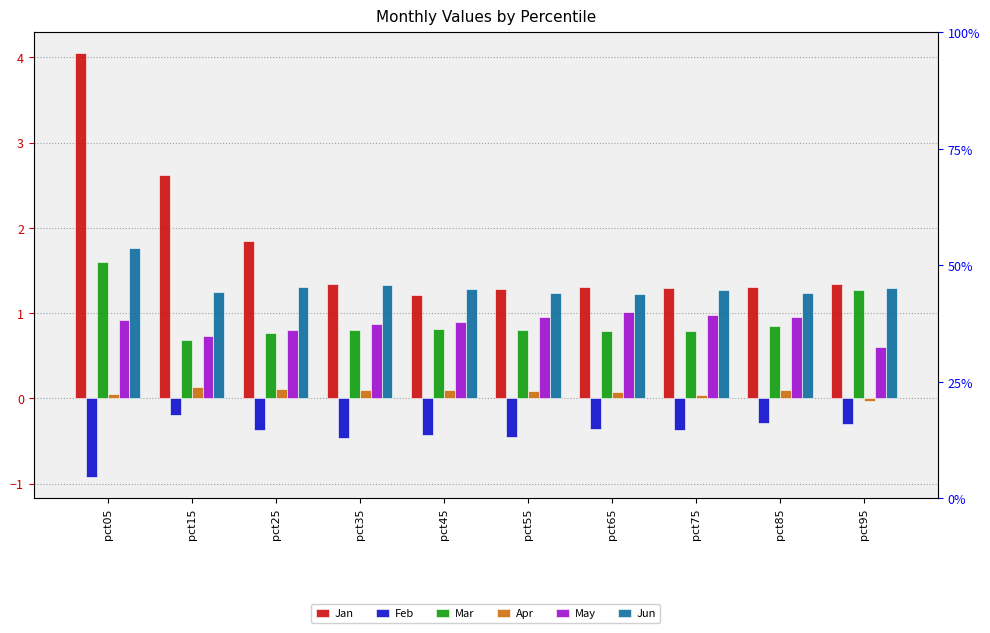

What is the highest value of the Jan series?

4.0